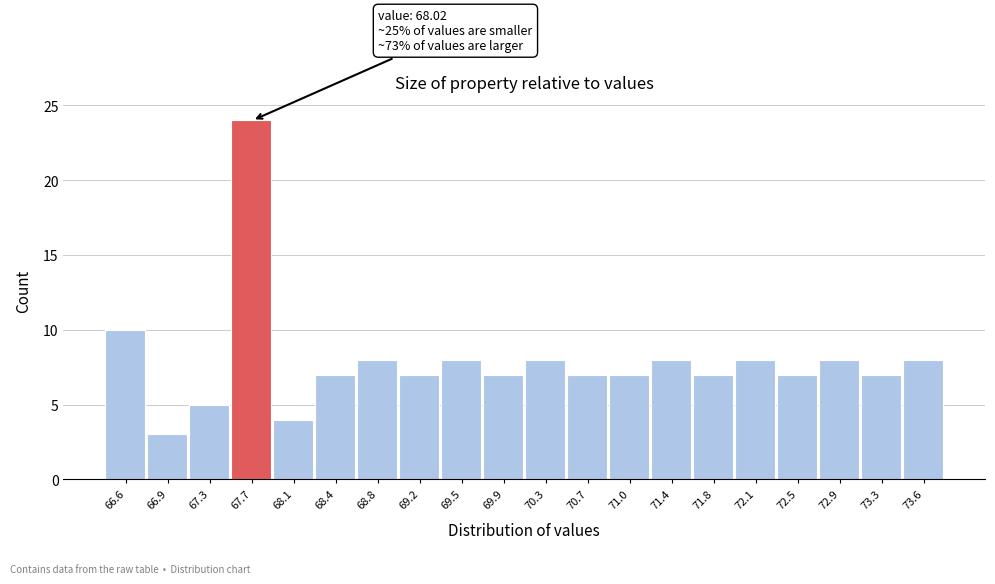

Reading right to left, extract all data points from this chart.

8	7	8	7	8	7	8	7	7	8	7	8	7	8	7	4	24	5	3	10